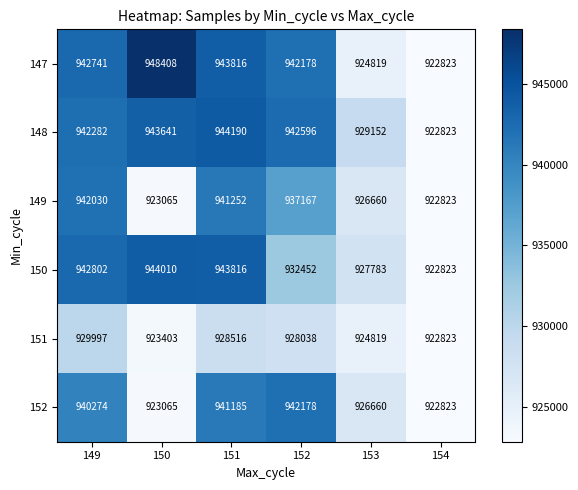

Read the 152 value at 154, to the nearest 10.

922820